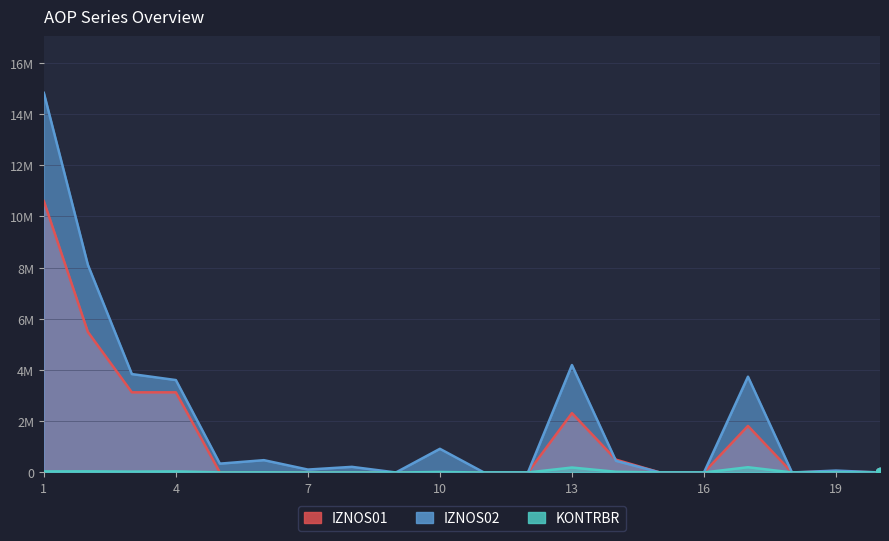

How many positive values does the KONTRBR series have?

13